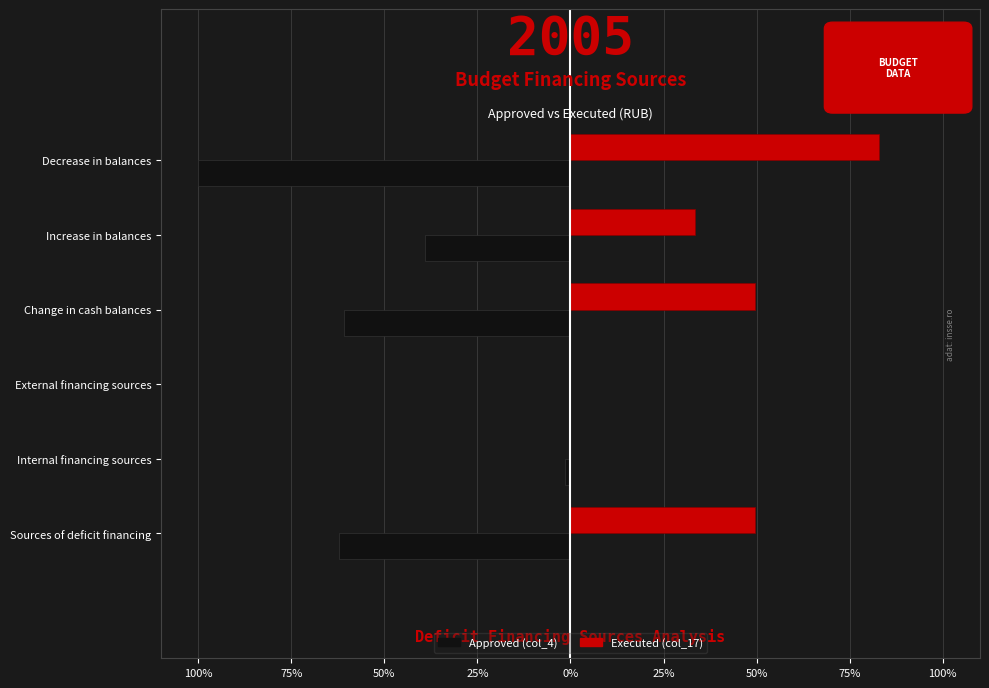

What is the average value of the Executed (col_17) series?

35.9